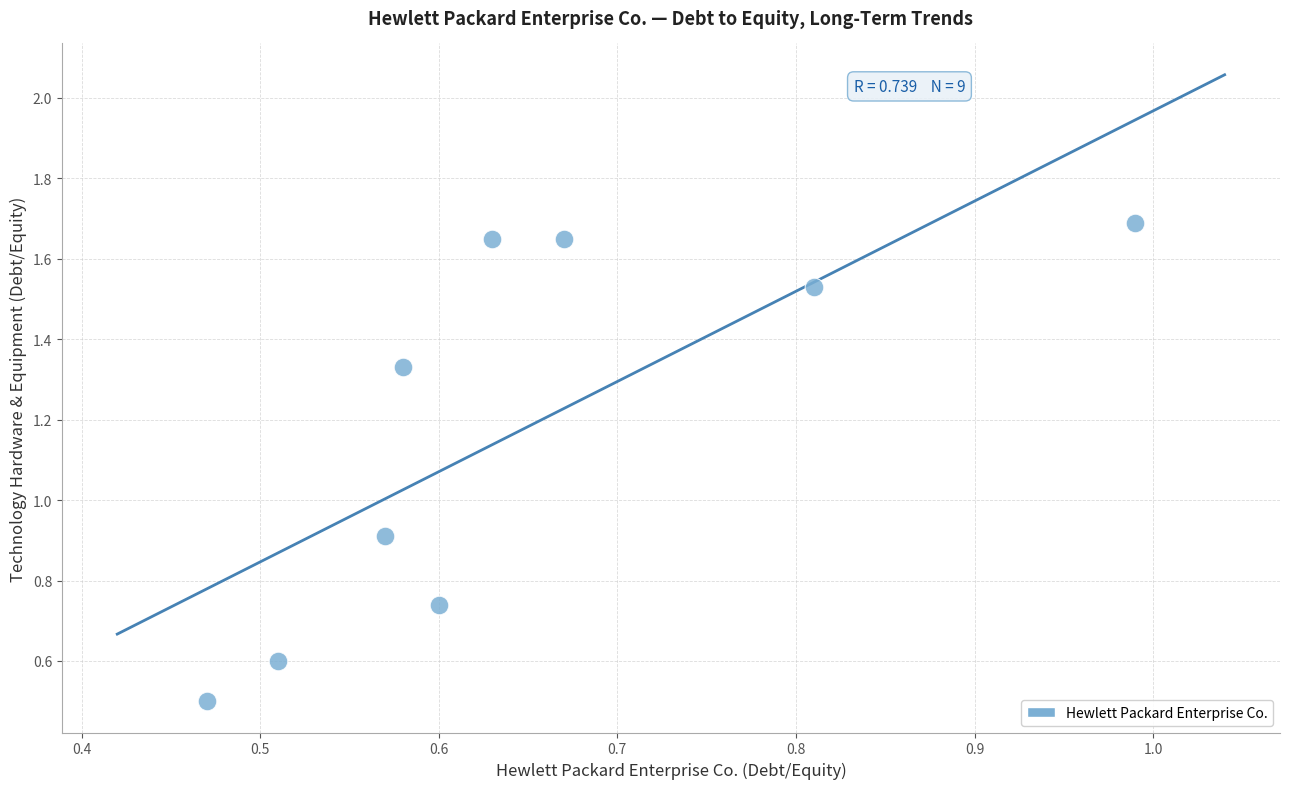

What is the average X value?

0.6